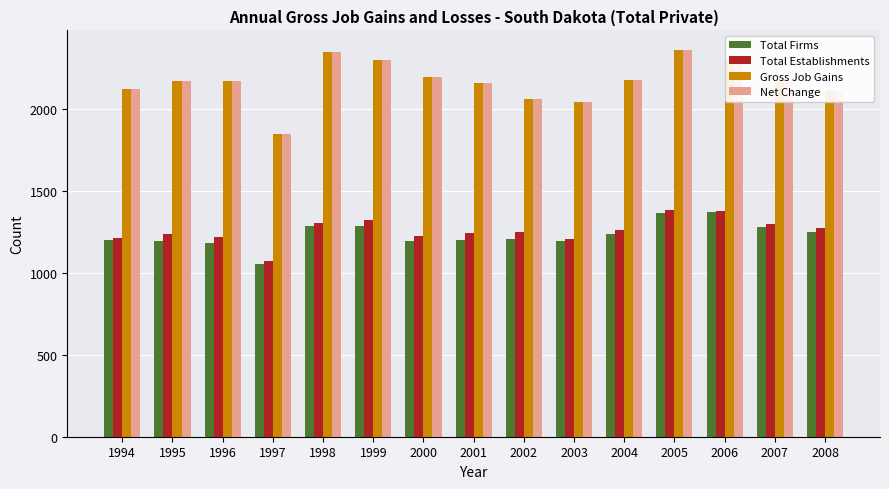

What is the spread (max minus min) of values at 2002?

854